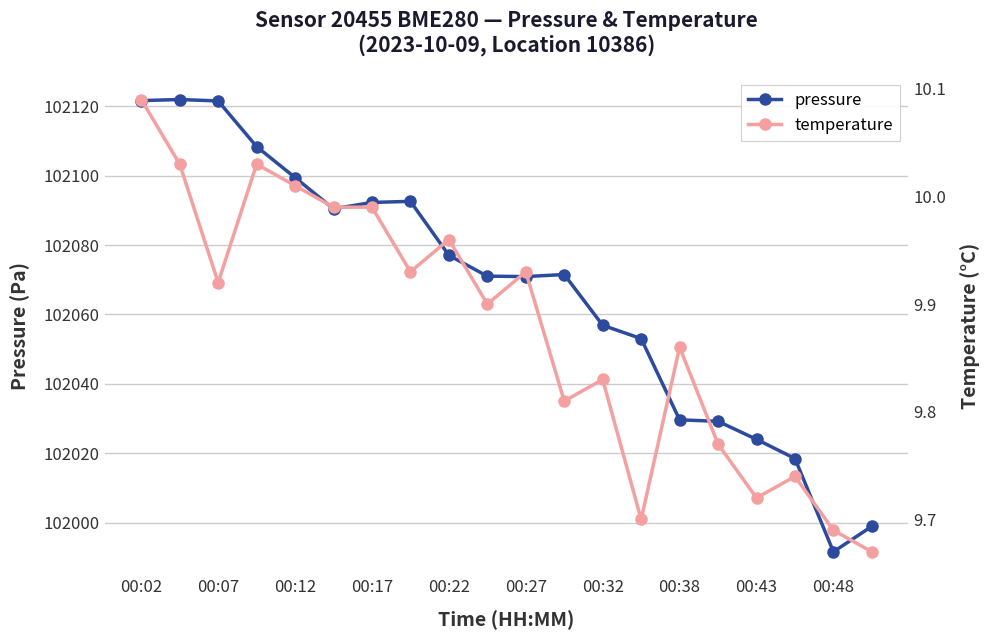

How many lines are shown in the chart?

2